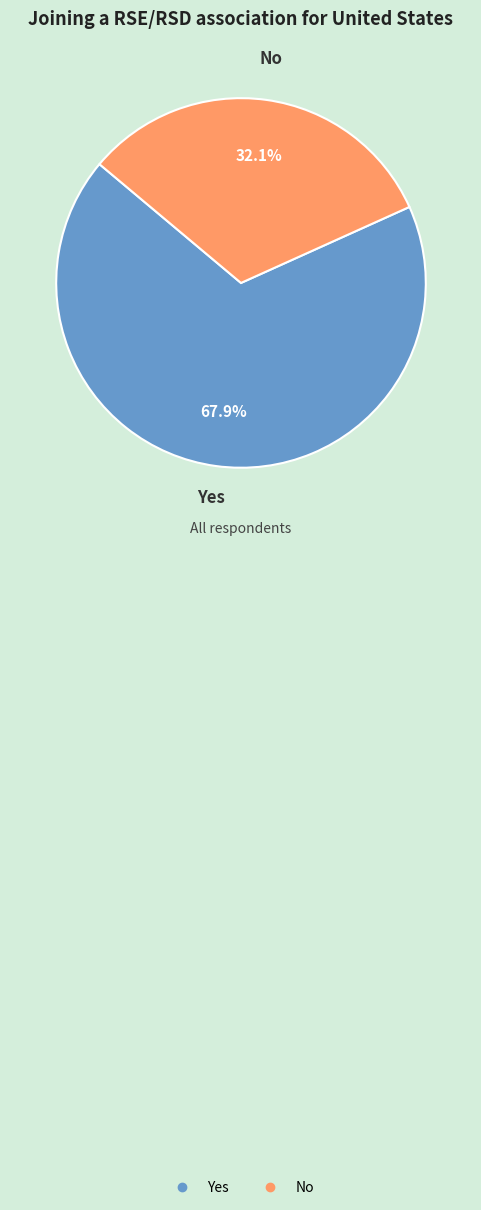

Is the sum of Yes and No greater than half?

Yes